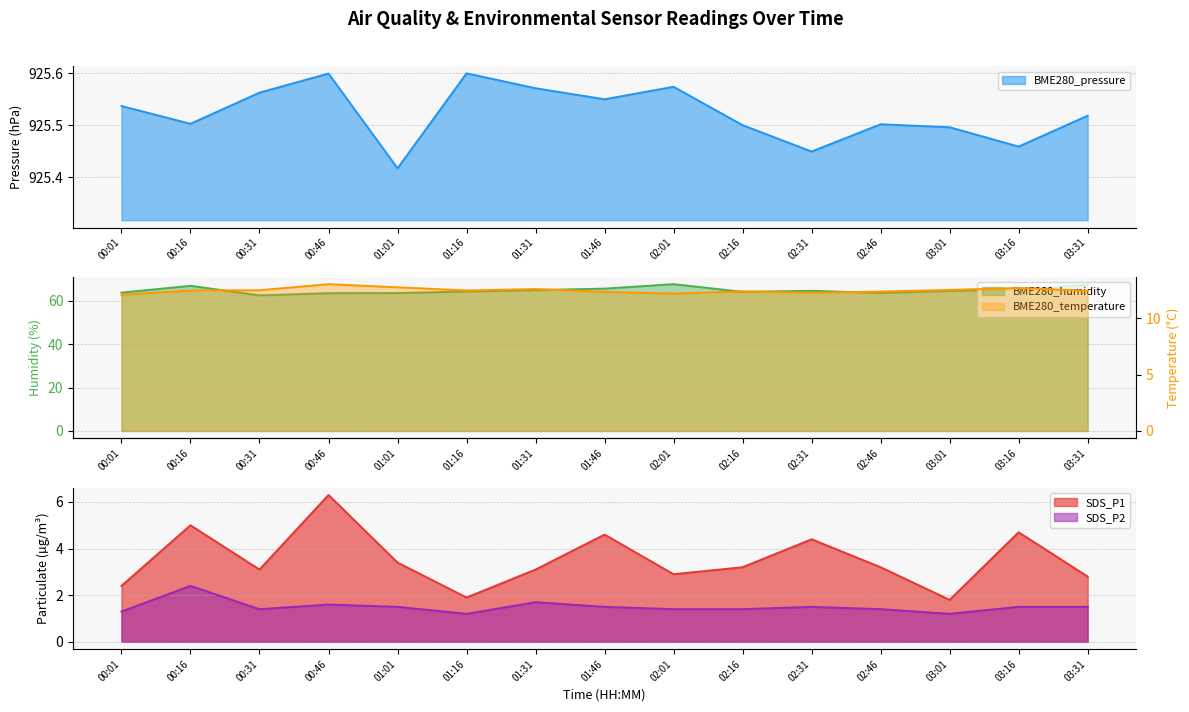

How many values in the BME280_humidity series exceed 64?

10